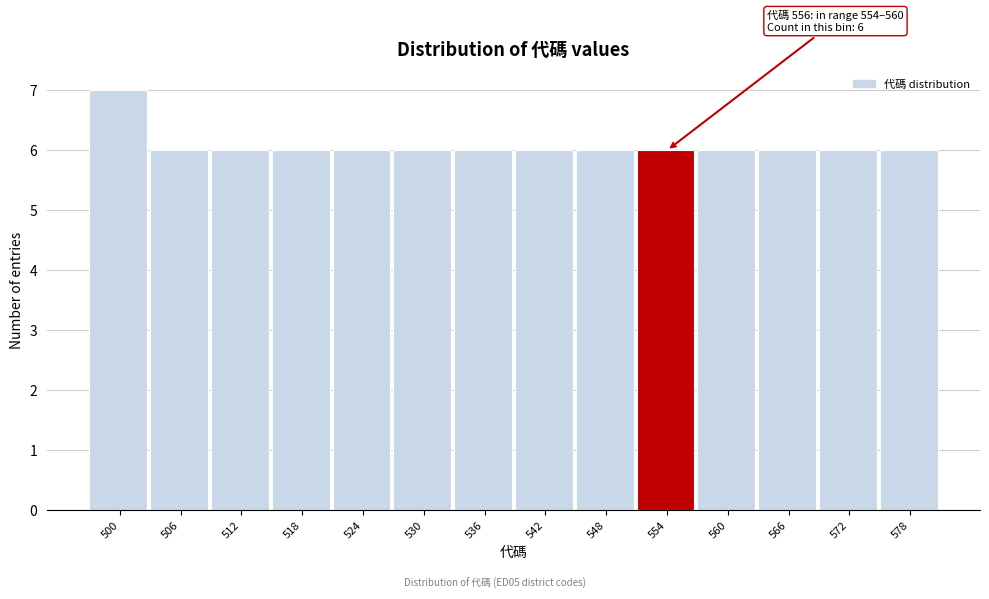

Reading right to left, what are all the values shown in this chart?

578=6	572=6	566=6	560=6	554=6	548=6	542=6	536=6	530=6	524=6	518=6	512=6	506=6	500=7